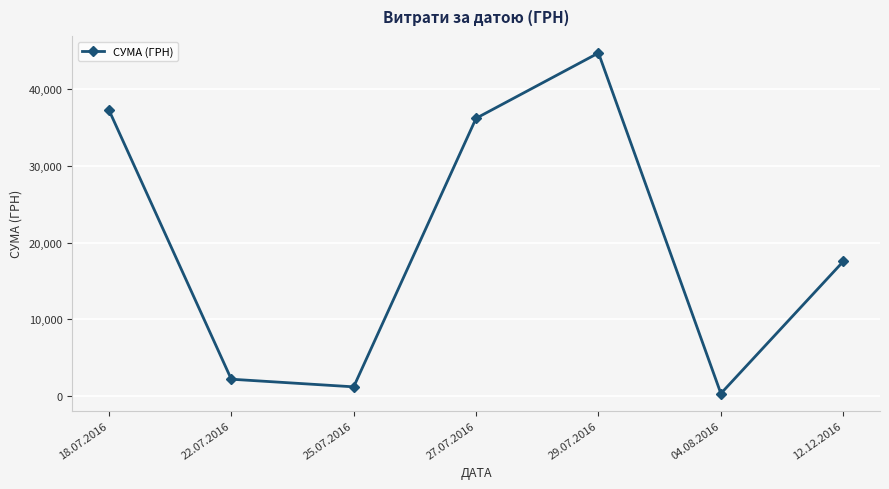

How many data points does each series have?

7